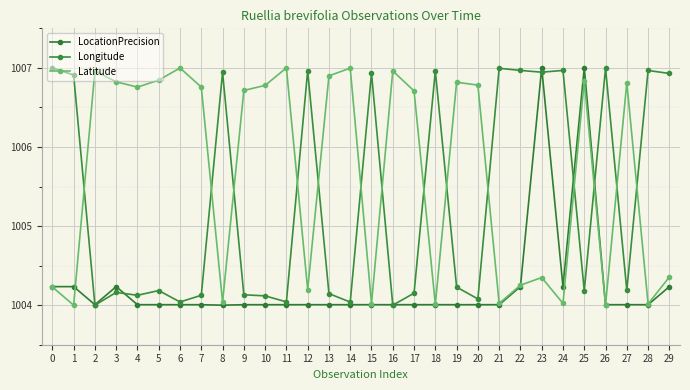

How many lines are shown in the chart?

3